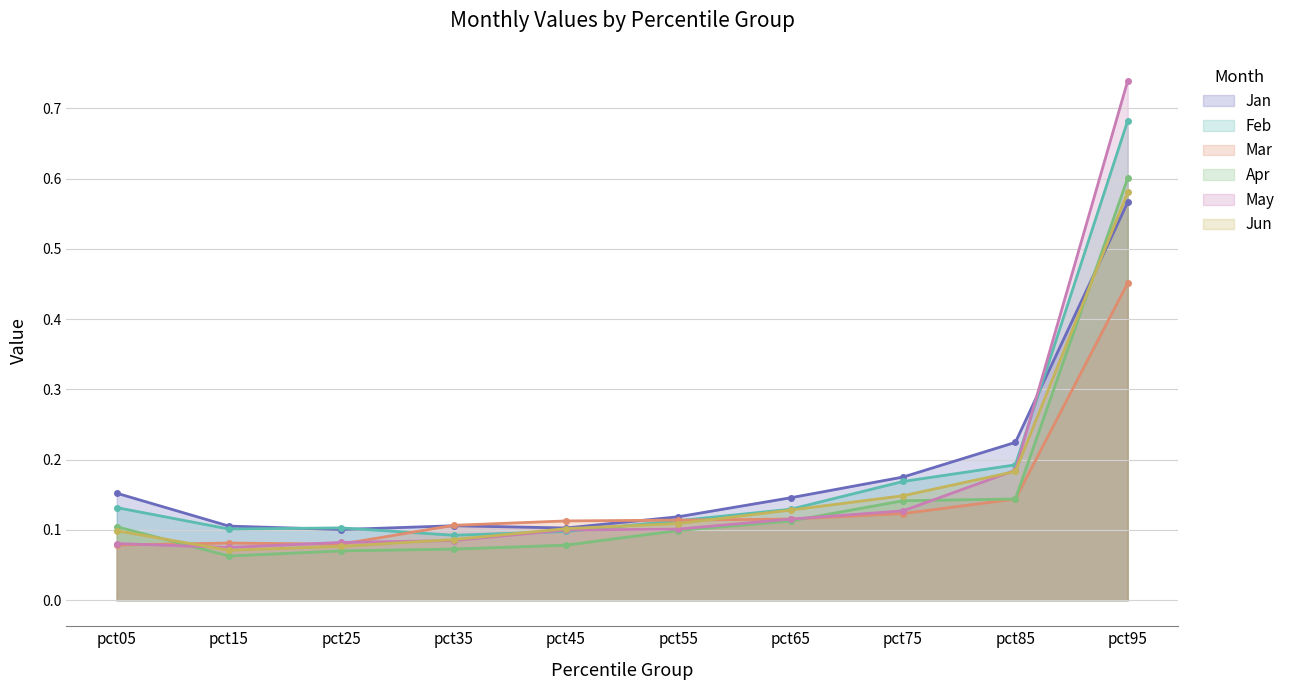

What value does the Feb series have at pct05?

0.1